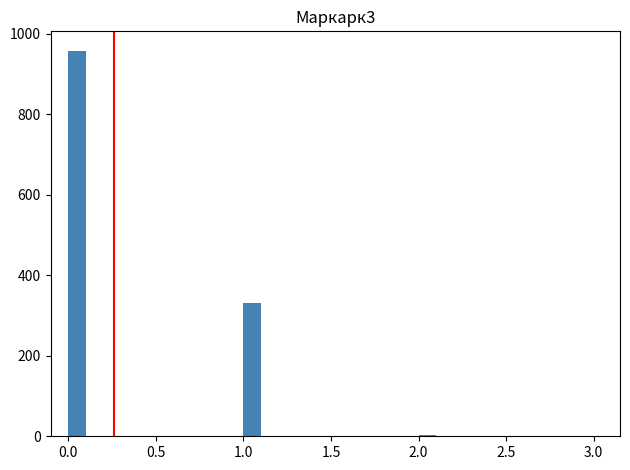

Read against the x-axis, roughly where is the centre of the tallest bar?

0.05